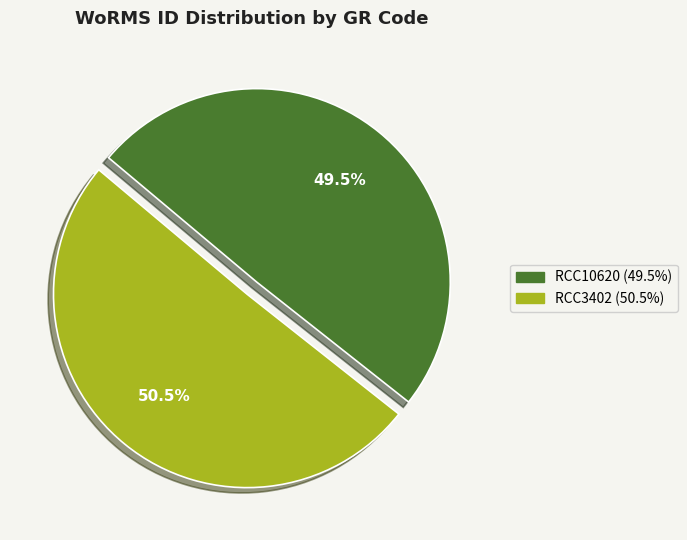

Rank the categories by value from lowest to highest.

RCC10620, RCC3402